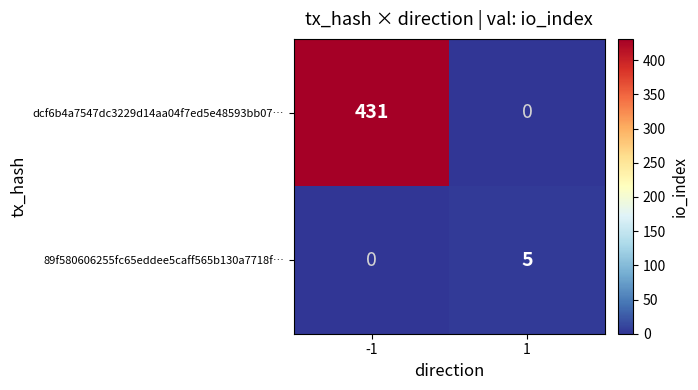

At -1, list the series in order from smallest to largest.

89f580606255fc65eddee5caff565b130a7718f…, dcf6b4a7547dc3229d14aa04f7ed5e48593bb07…